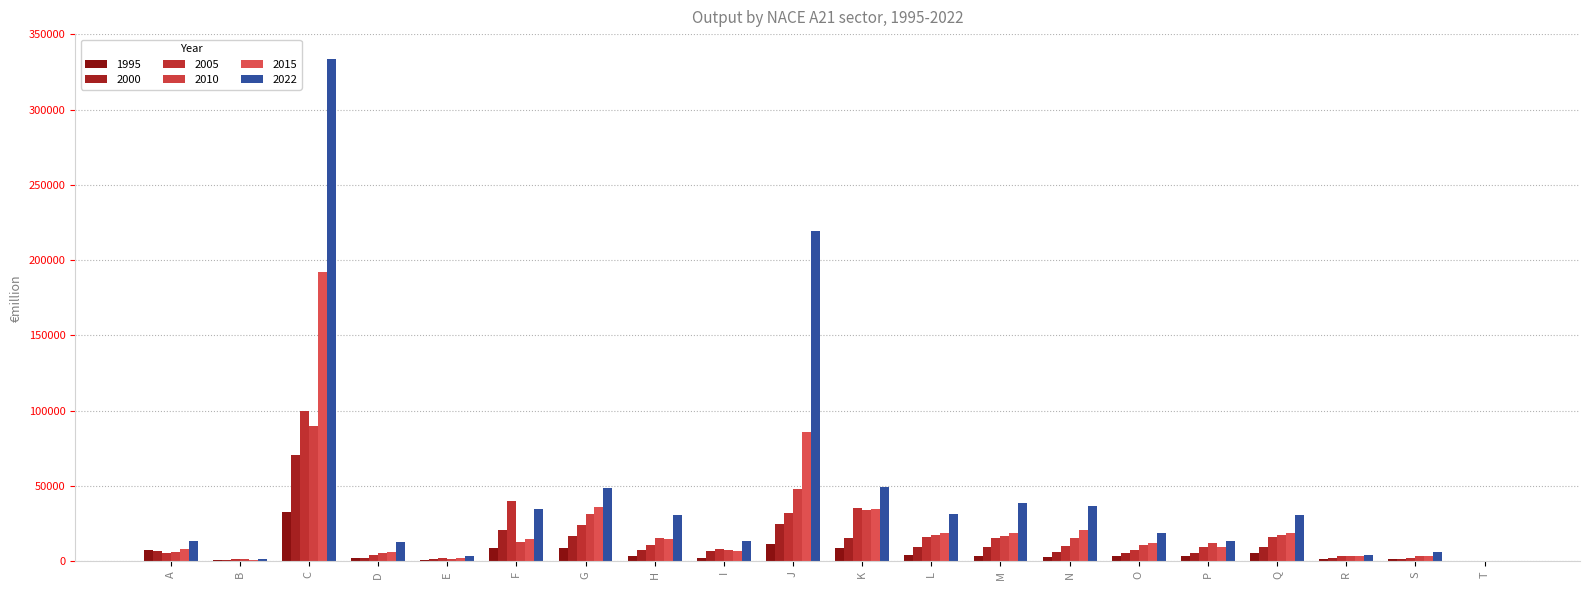

Reading right to left, extract all data points from this chart.

1995: 240.4	1259.8	1313.8	5328.4	3833.1	3772.6	3072.5	3262.4	3936.7	9150.1	11674.0	2453.0	3272.9	8539.9	8851.5	820.3	1898.6	32894.4	757.4	7754.8
2000: 267.0	1721.6	2489.3	9382.1	5219.8	5280.3	6094.5	9339.5	9723.6	15259.5	24613.3	6705.6	7186.4	17017.2	20987.7	1316.8	2283.2	70631.2	1152.5	6749.4
2005: 444.6	2203.7	3563.4	16098.9	9316.5	7667.8	10102.2	15230.2	16047.0	35558.9	31866.3	7995.4	11110.4	24240.1	40225.0	2244.8	4450.4	99924.9	1518.7	5321.8
2010: 35.0	3533.0	3274.3	17267.5	12409.4	10605.5	15242.2	16661.3	17482.6	34153.8	47990.0	7375.9	15334.4	31312.9	12774.8	1648.7	5779.2	90103.8	1571.8	6211.3
2015: 64.3	3704.4	3253.8	18490.7	9519.9	12438.0	21077.1	18648.3	18548.0	34550.4	85766.5	6772.1	15095.5	36120.7	15017.6	2175.6	6324.4	192439.8	960.3	7851.3
2022: 10.7	6195.1	3880.4	30935.5	13464.8	18715.9	36938.9	38417.9	31283.5	49093.0	219331.2	13327.2	30426.2	48546.3	34753.9	3719.4	12803.5	333443.3	1237.0	13694.6